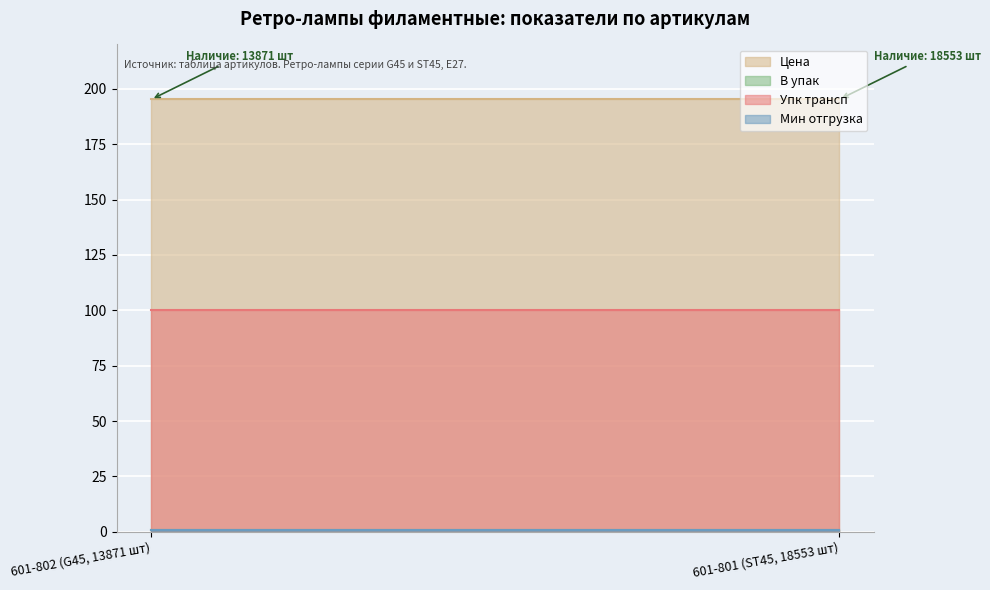

What is the total value across all series at 601-802 (G45, 13871 шт)?

297.2